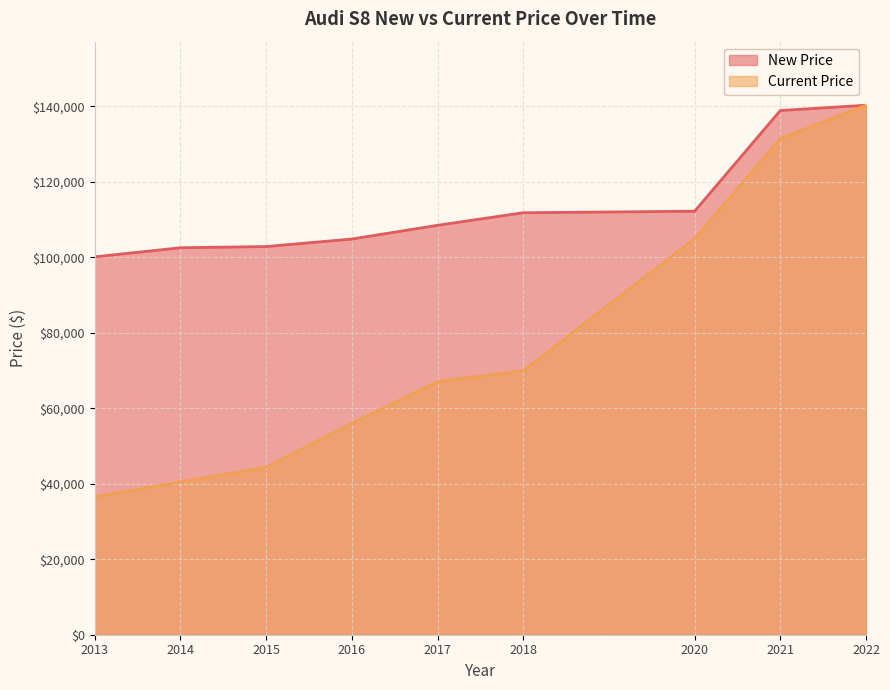

At 2017, list the series in order from largest to smallest.

New Price, Current Price